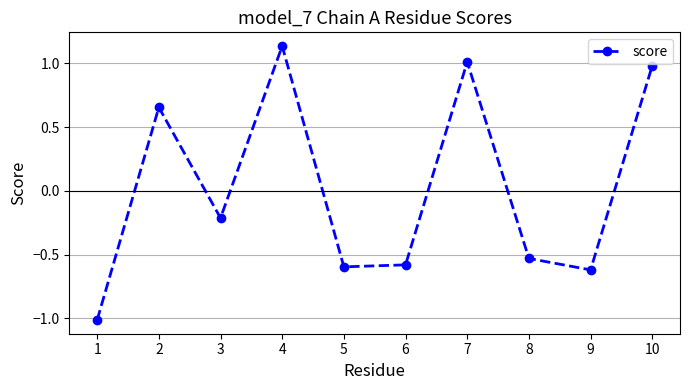

What is the minimum value shown in the chart?

-1.0